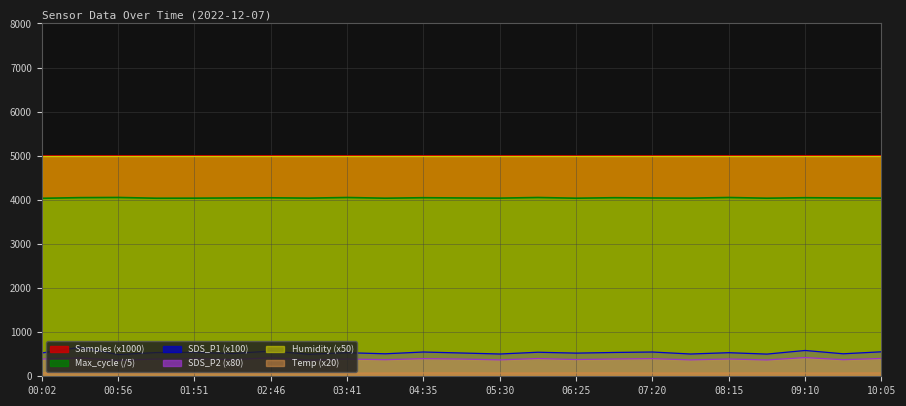

True or false: Max_cycle and SDS_P1 cross at least once.

False